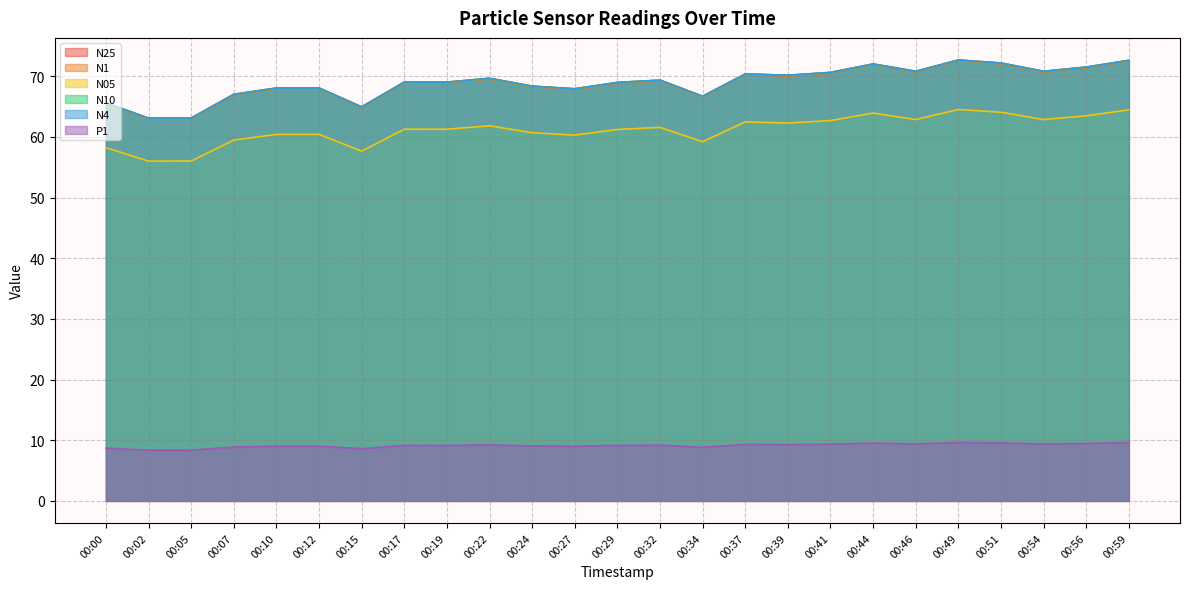

How many values in the N05 series exceed 61?

15